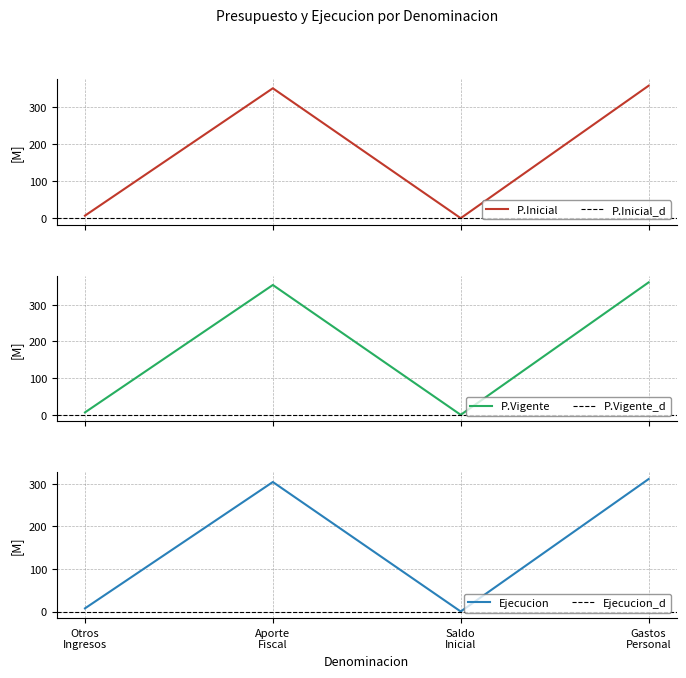

True or false: Ejecucion Acumulada and Presupuesto Vigente intersect in this chart.

True